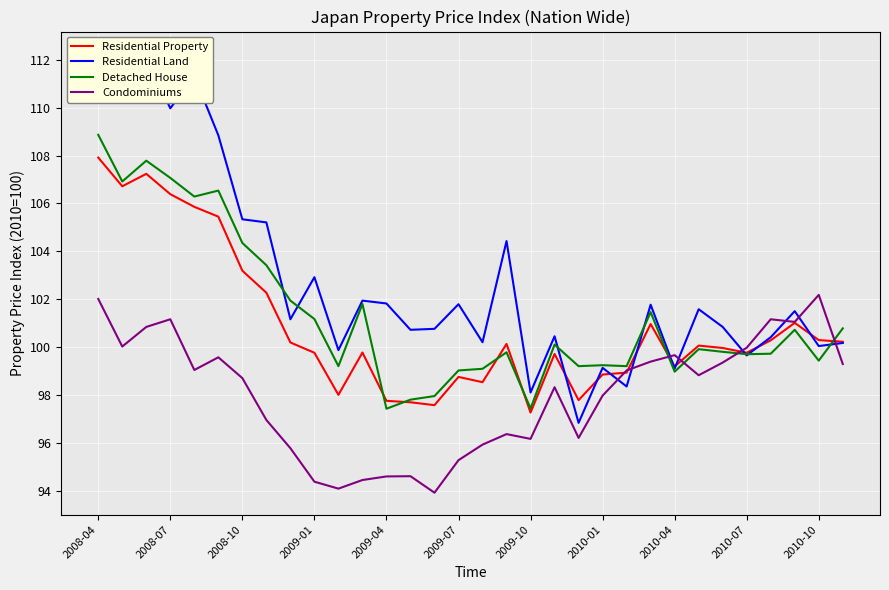

How many lines are shown in the chart?

4